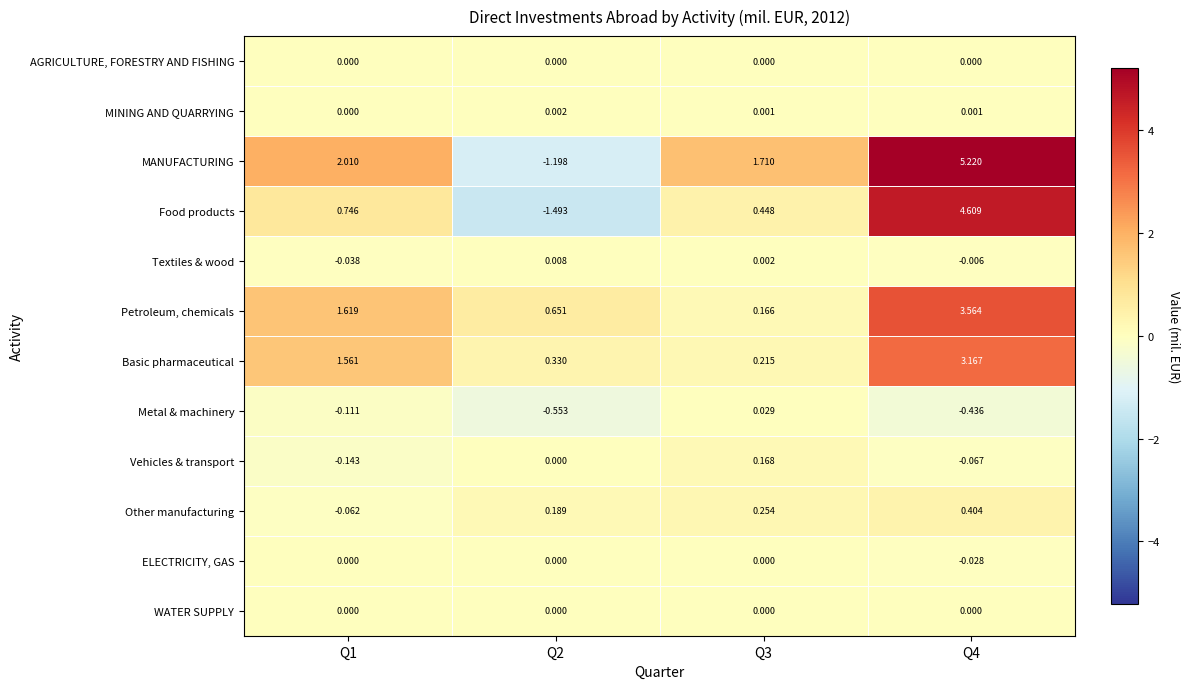

Which series has the largest range (max minus min)?

MANUFACTURING